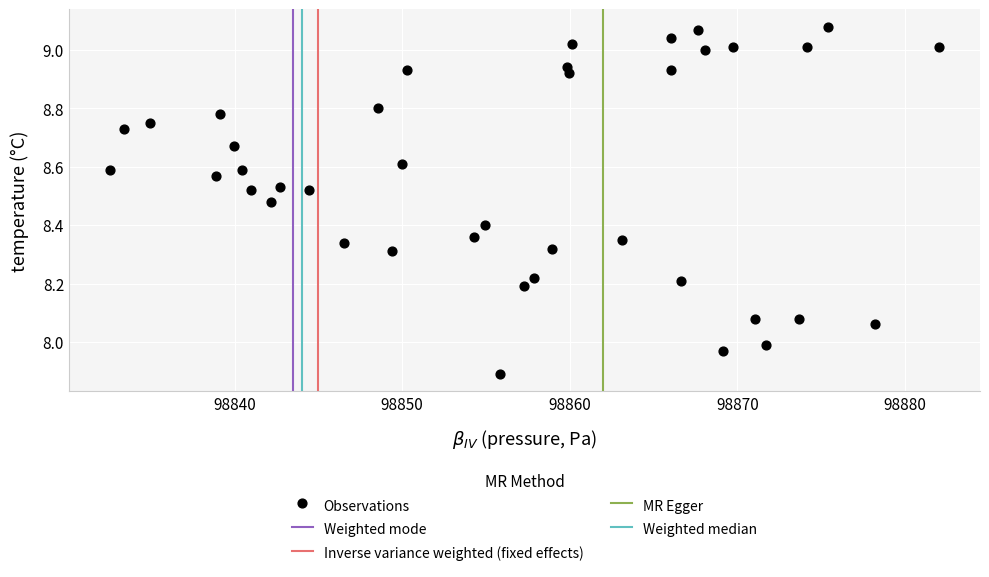

What is the range of Y values (max minus min)?

1.2